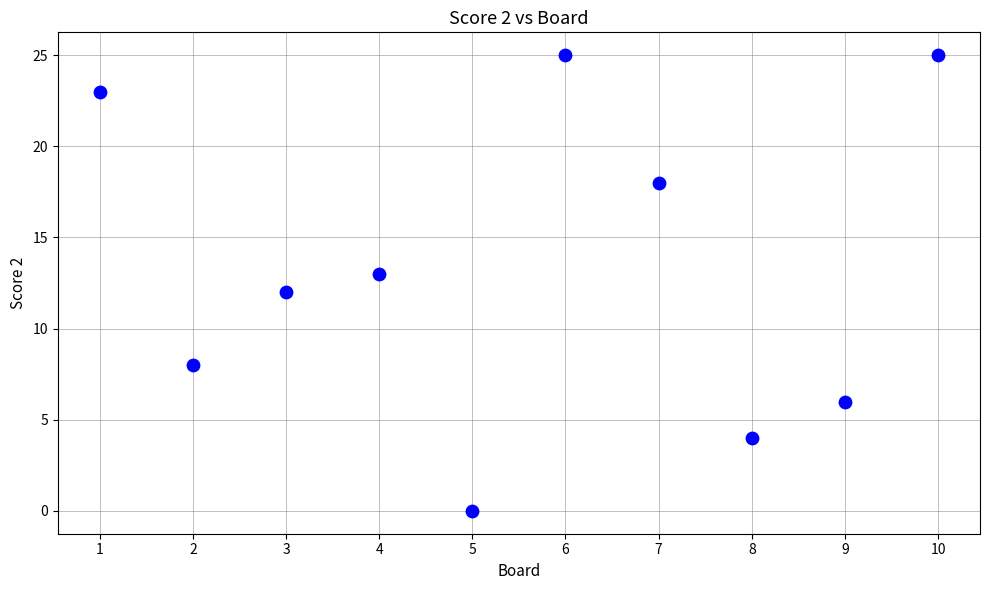

What is the range of Y values (max minus min)?

25